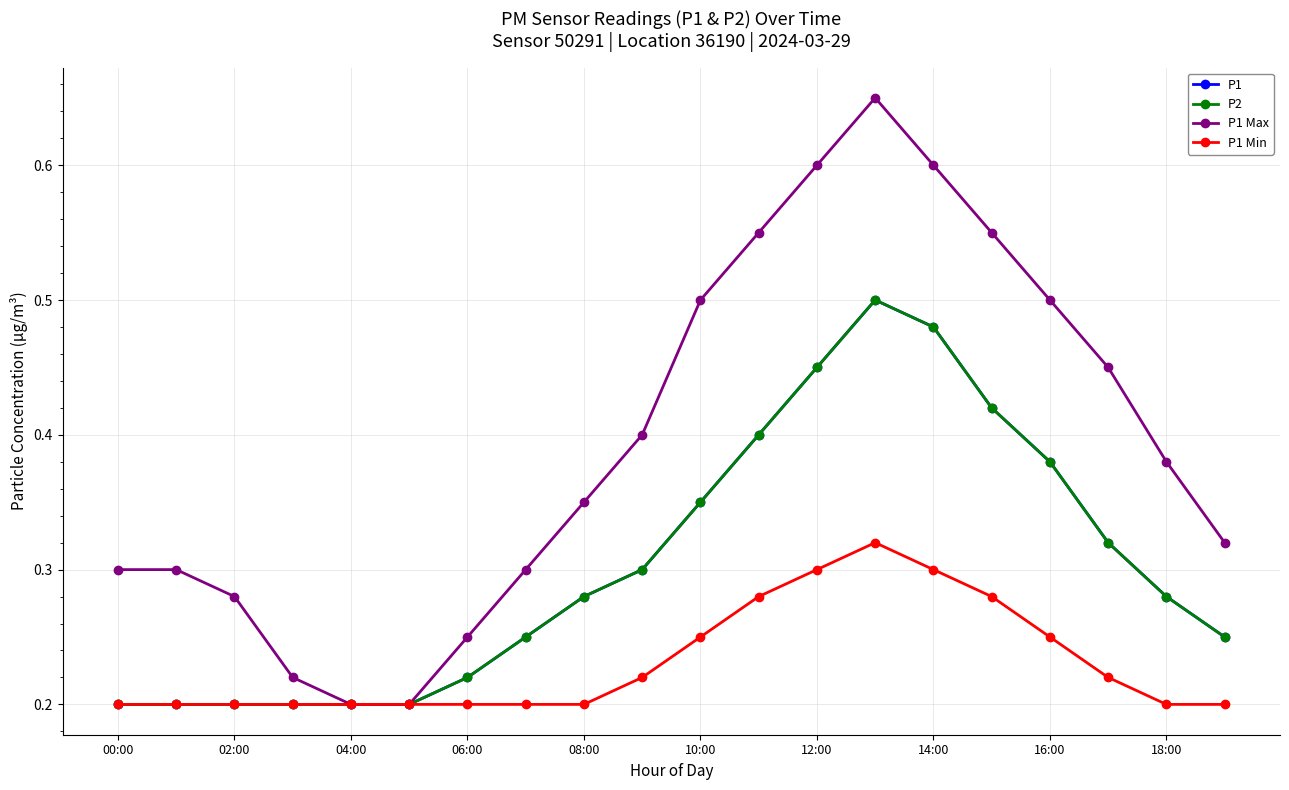

Is this an area chart (filled region under the line)?

No